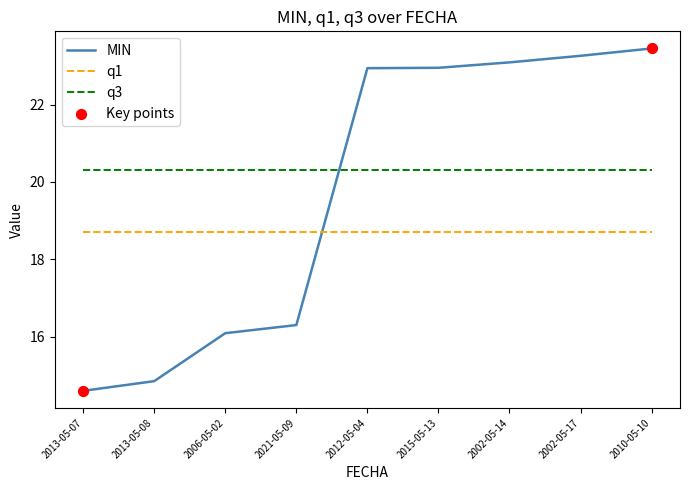

At how many categories does at least one series exceed 16?

9